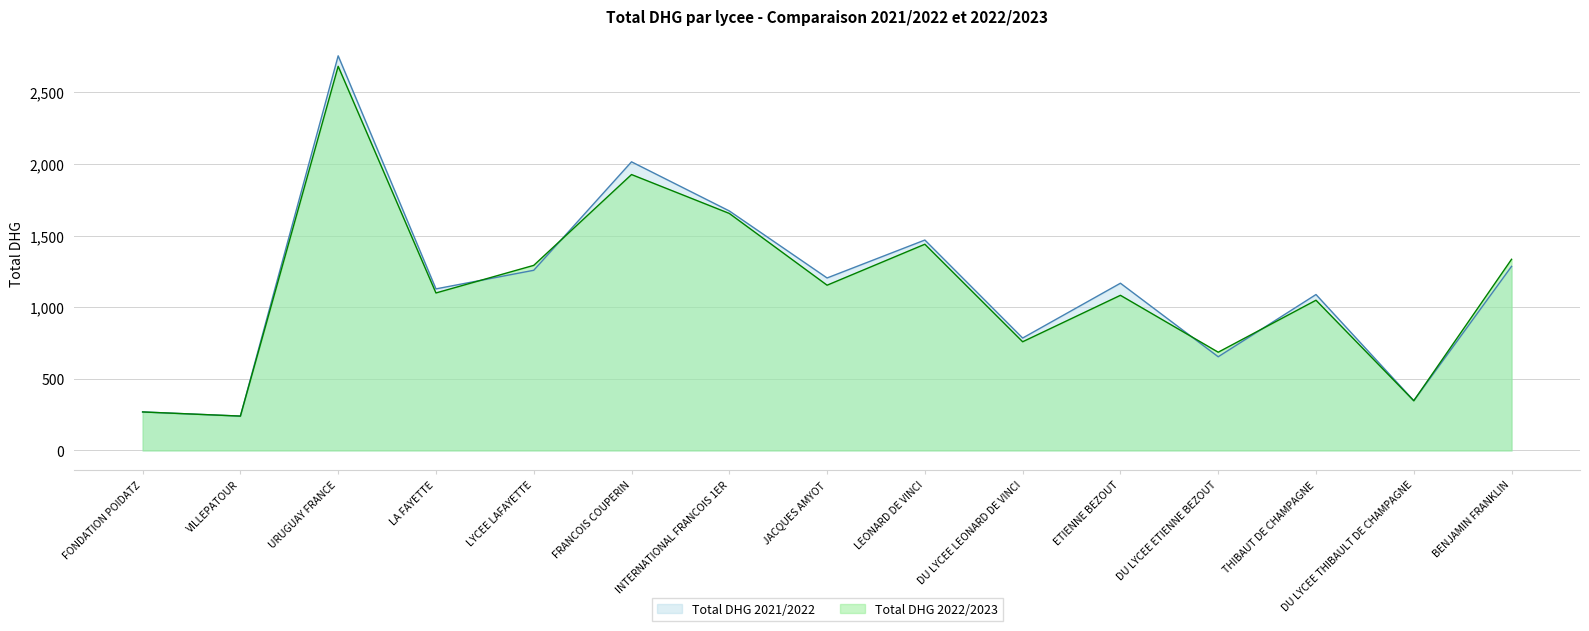

Is the value of Total DHG 2021/2022 at BENJAMIN FRANKLIN greater than the value of Total DHG 2022/2023 at URUGUAY FRANCE?

No